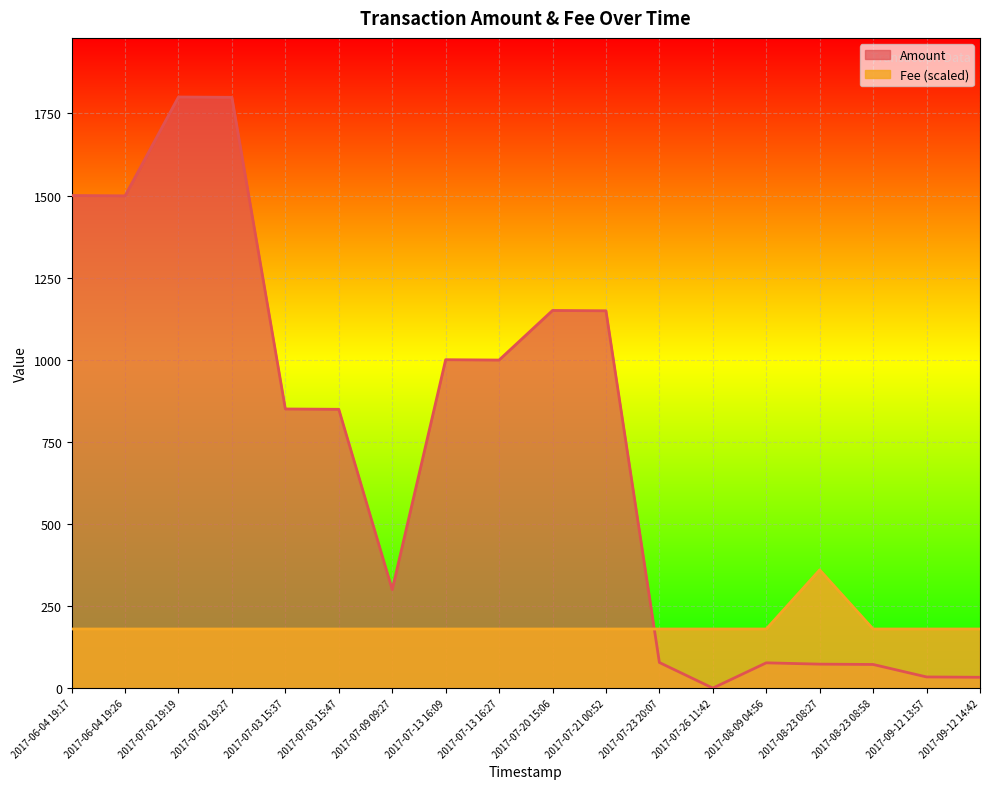

Which category has the lowest value across all series?

2017-07-26 11:42